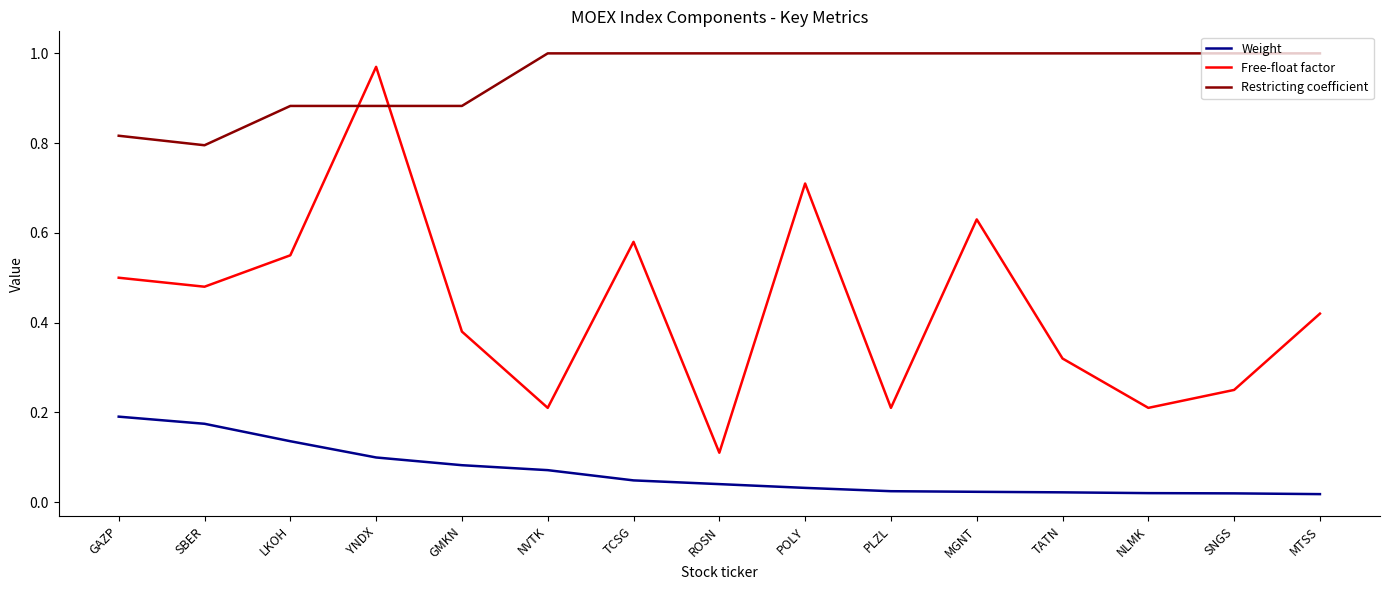

Between which two adjacent categories do Restricting coefficient and Free-float factor first intersect?

LKOH and YNDX